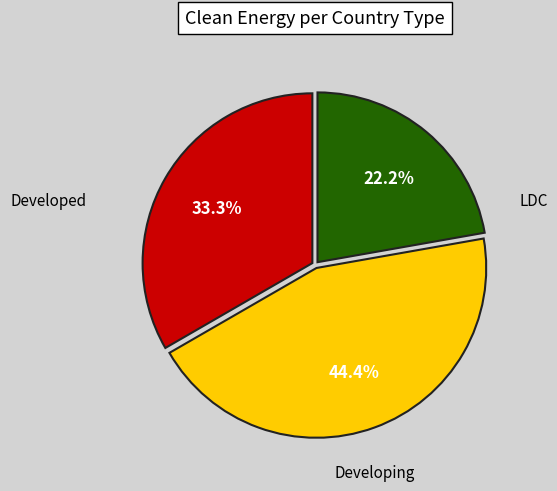

Is there any slice that represents more than half of the pie?

No